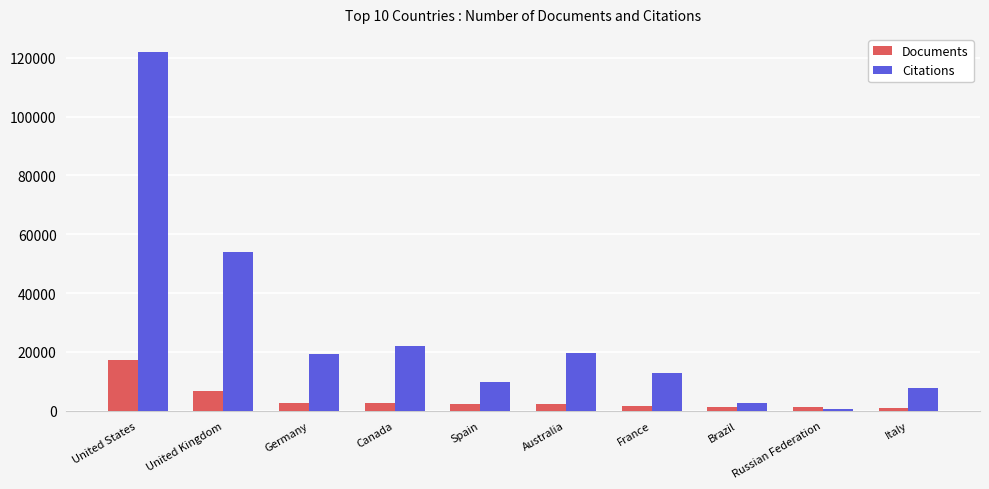

Where is Citations nearest to the value 61319?

United Kingdom